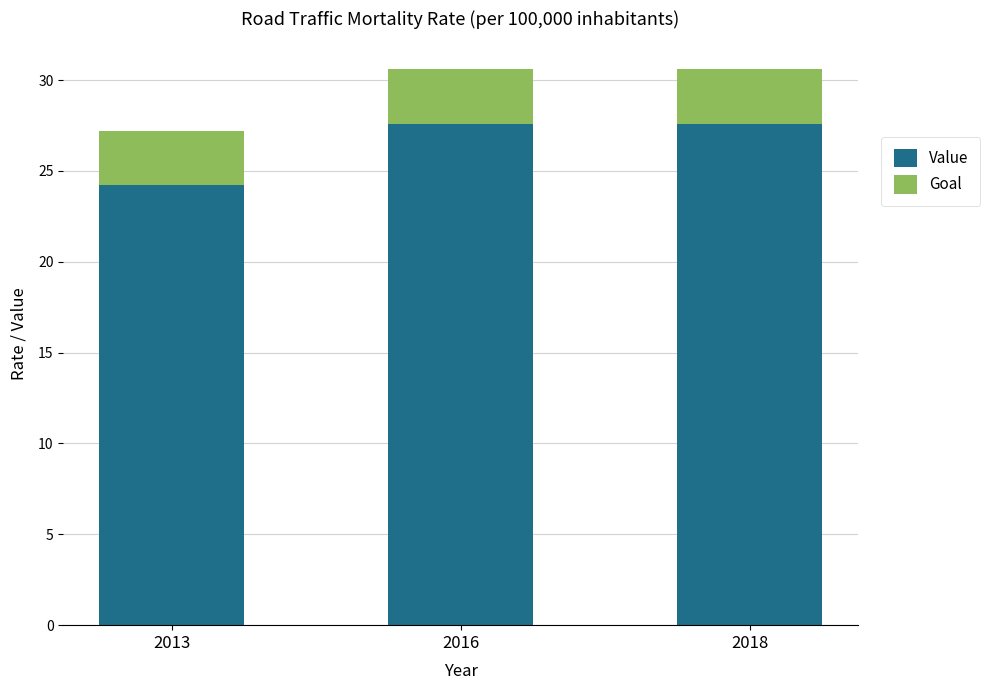

Where is Value nearest to the value 25?

2013